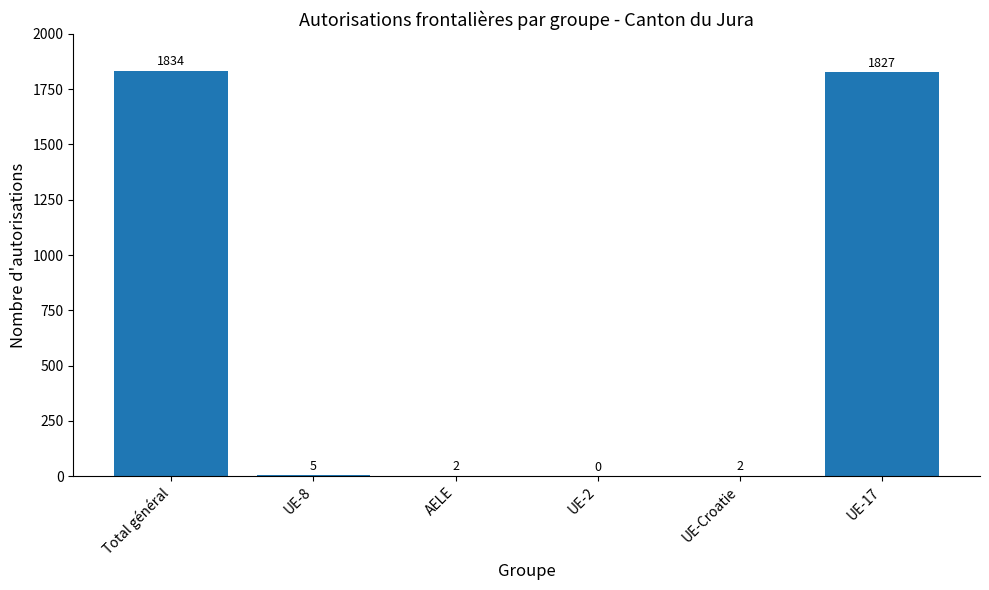

What is the average value?

612